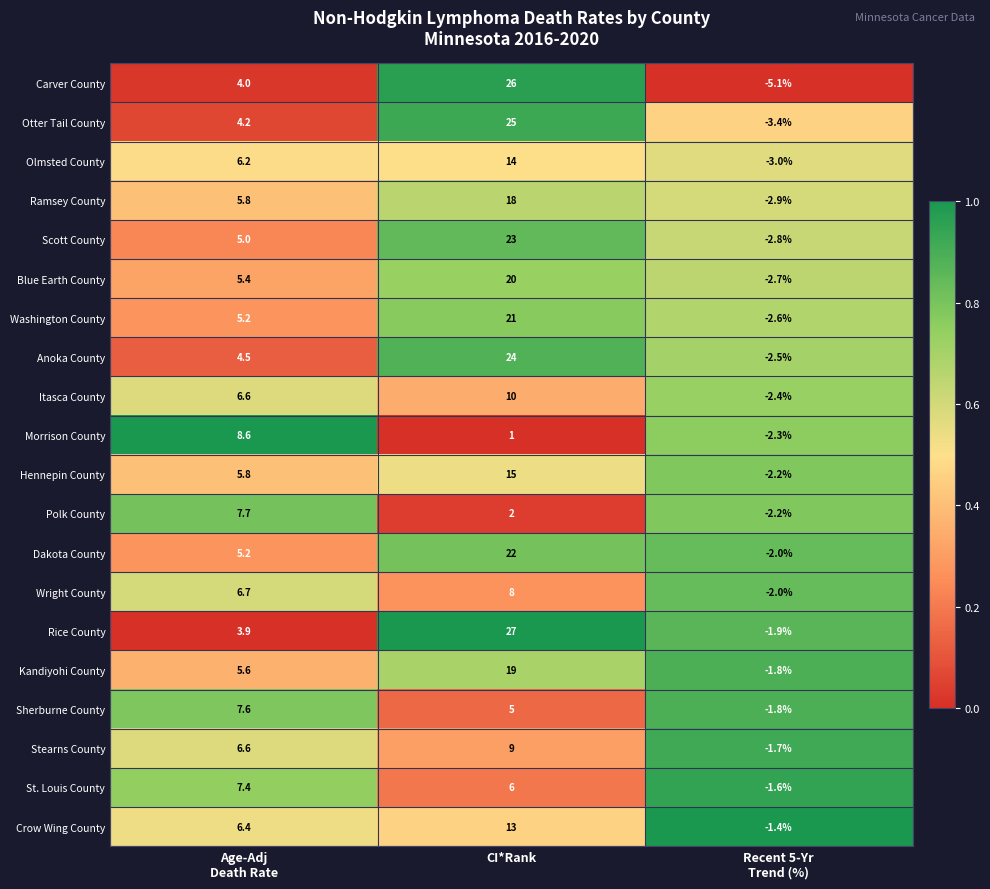

Which series changed the most between Age-Adj
Death Rate and CI*Rank?

Rice County